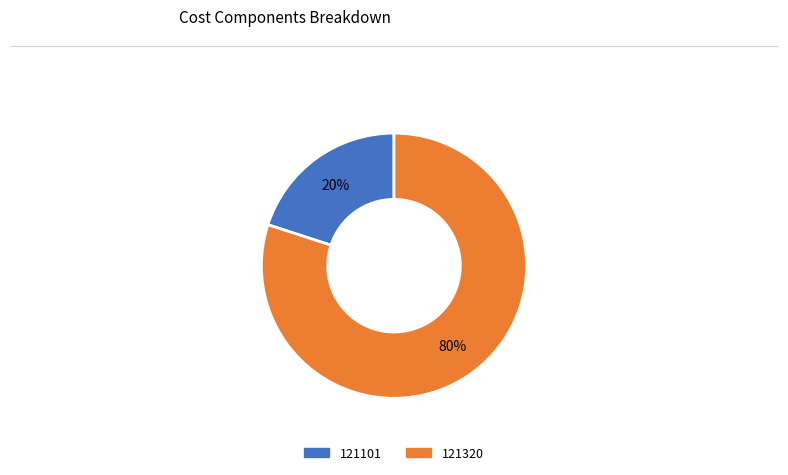

What percentage is the 121101 slice, to the nearest percent?

20%